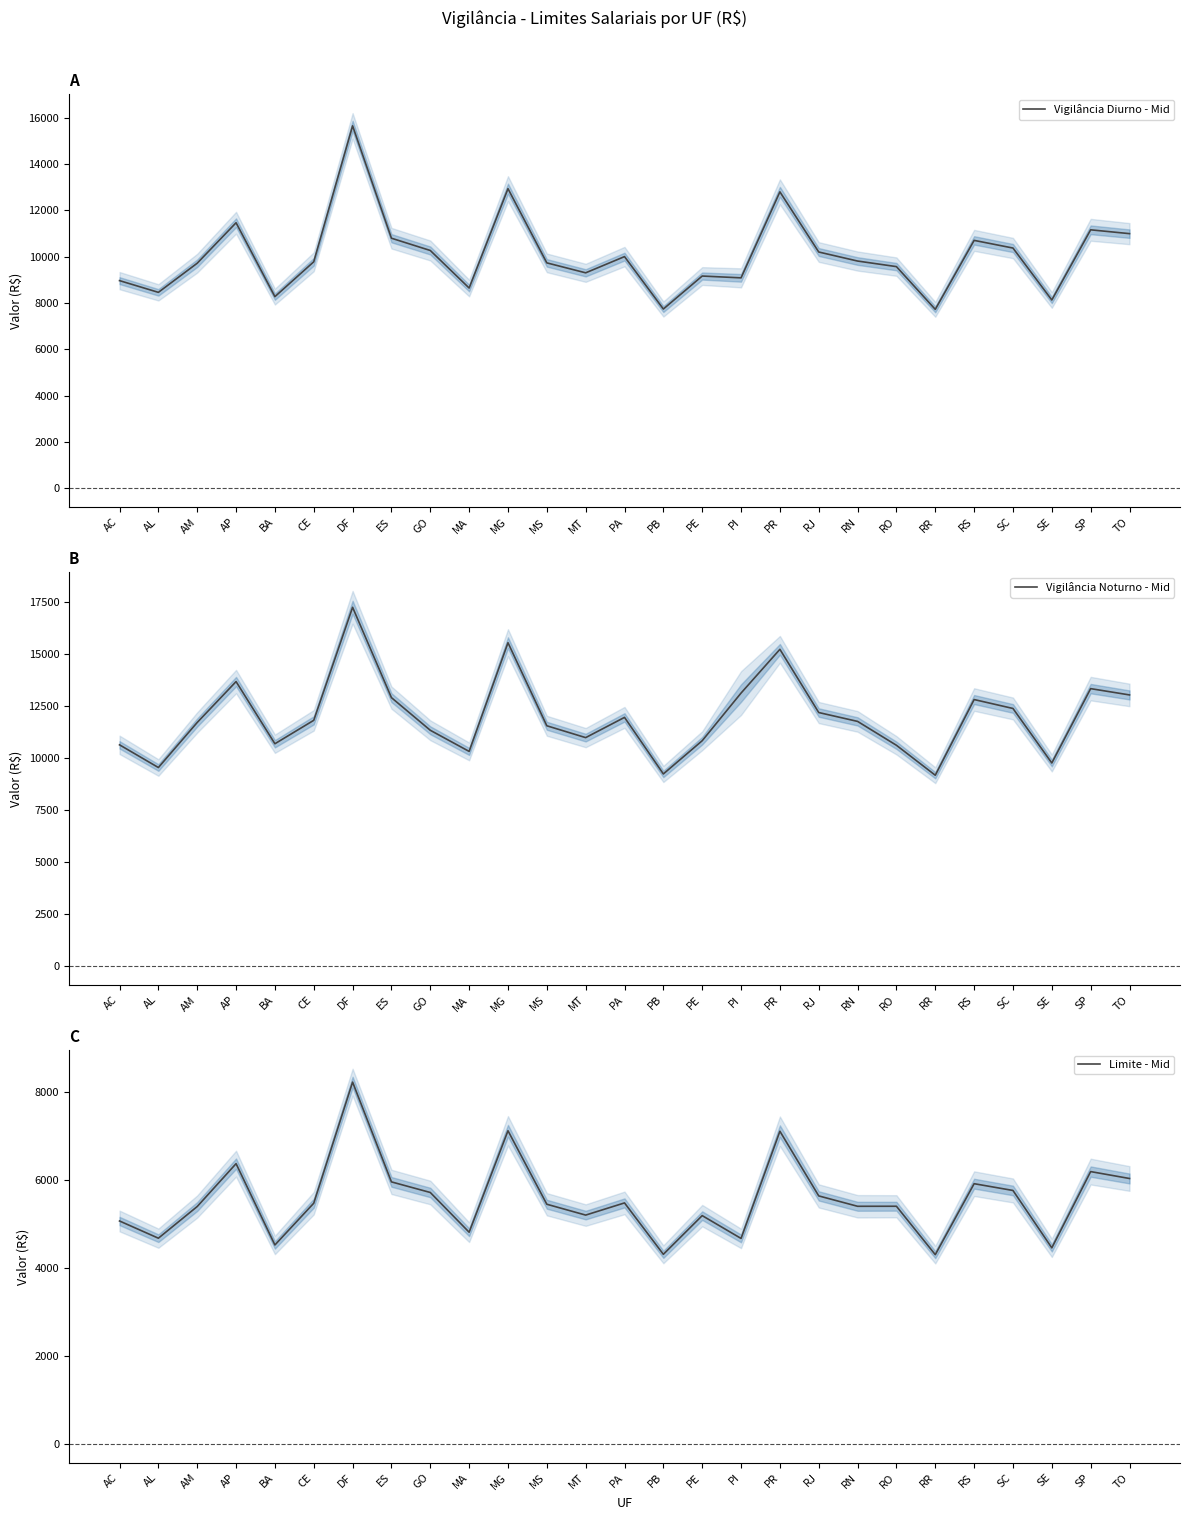

Which series has the largest total across all categories?

Vigilância Noturno - Mid